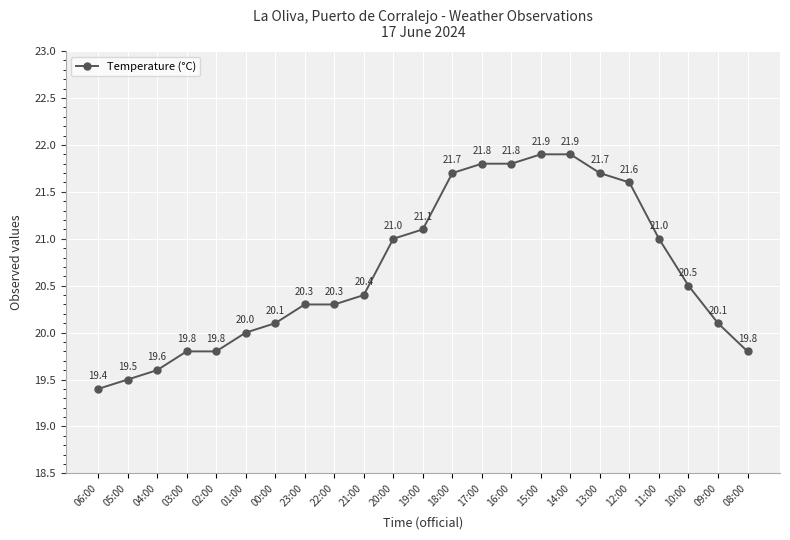

Is this an area chart (filled region under the line)?

No